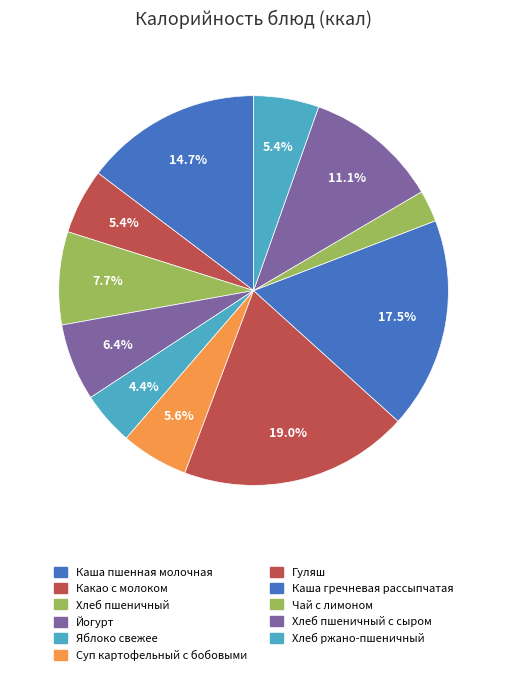

Is there any slice that represents more than half of the pie?

No